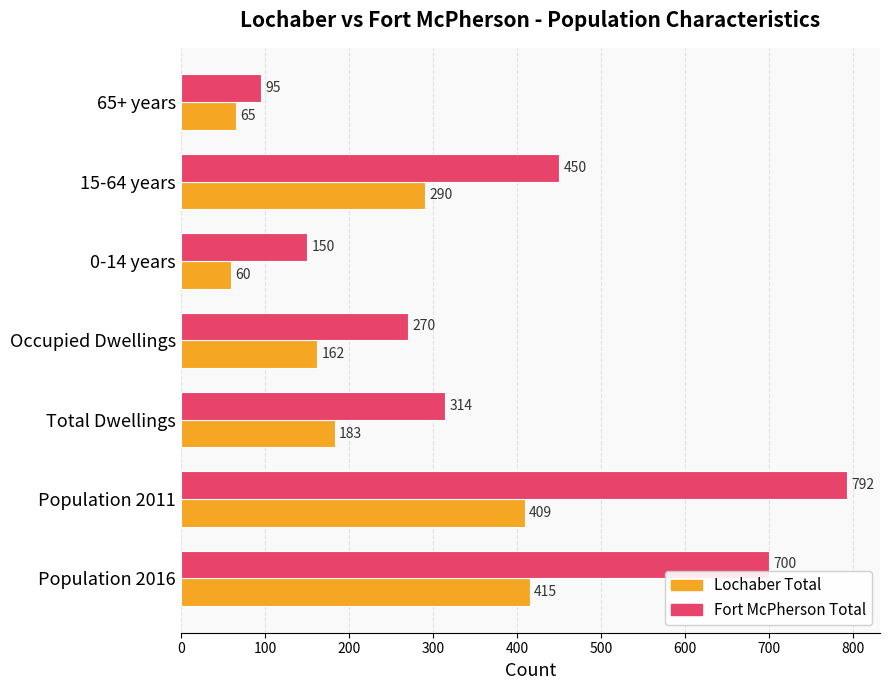

At 15-64 years, list the series in order from largest to smallest.

Fort McPherson Total, Lochaber Total